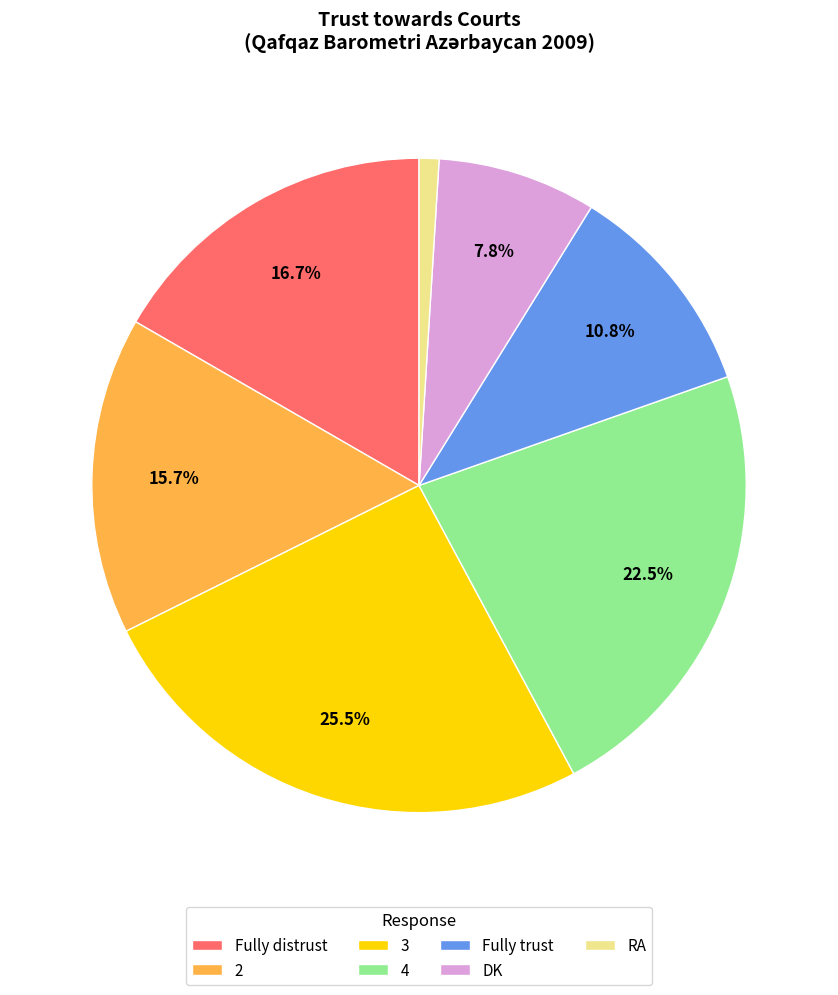

Does 2 account for over 50% of the chart?

No